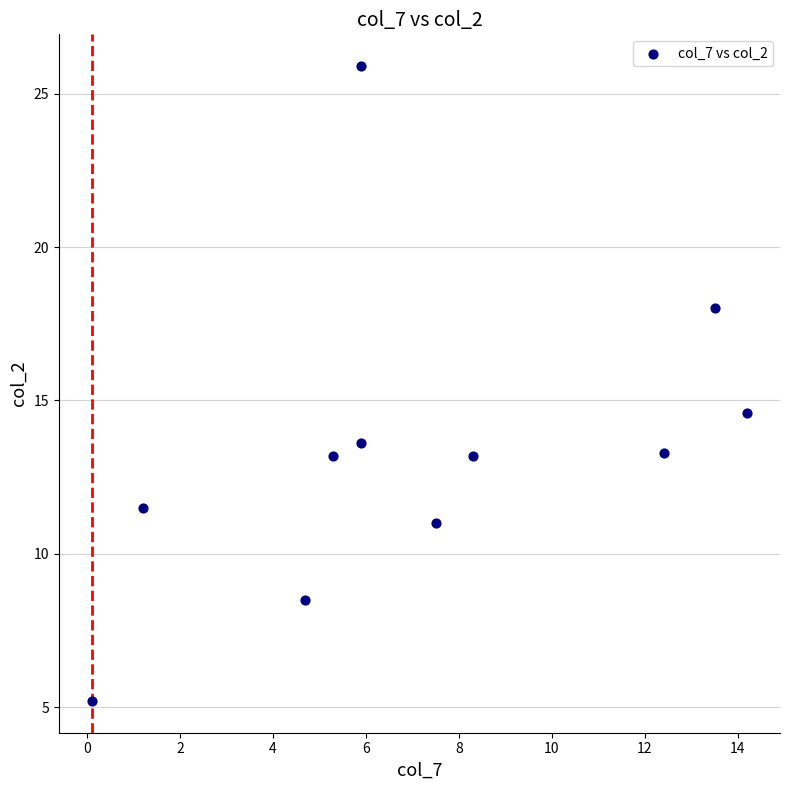

What Y value in the scatter plot is closest to 15?

14.6